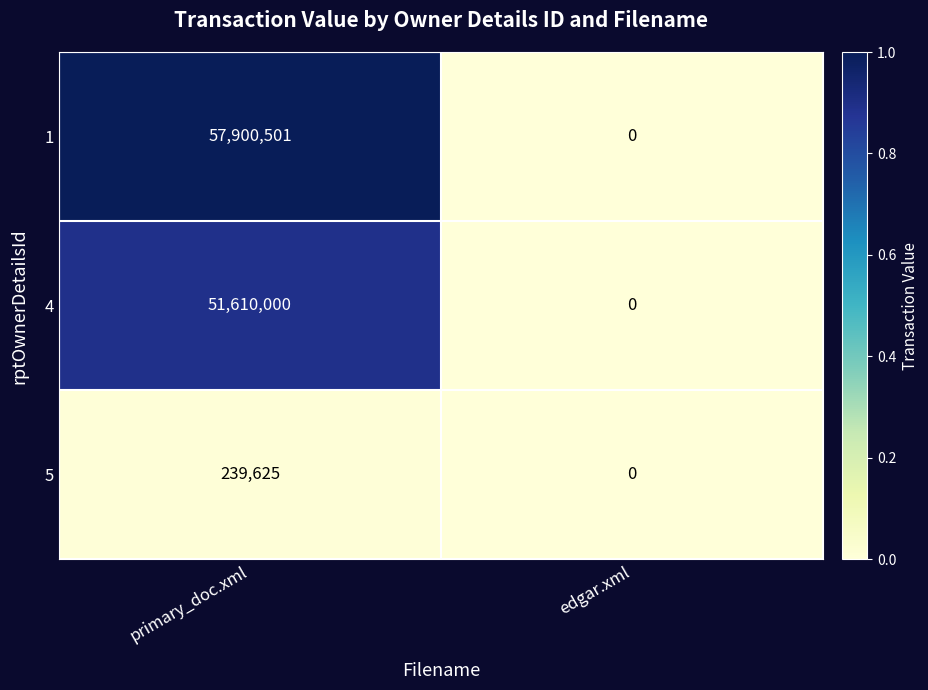

What is the difference between the 5 values at edgar.xml and primary_doc.xml?

239625